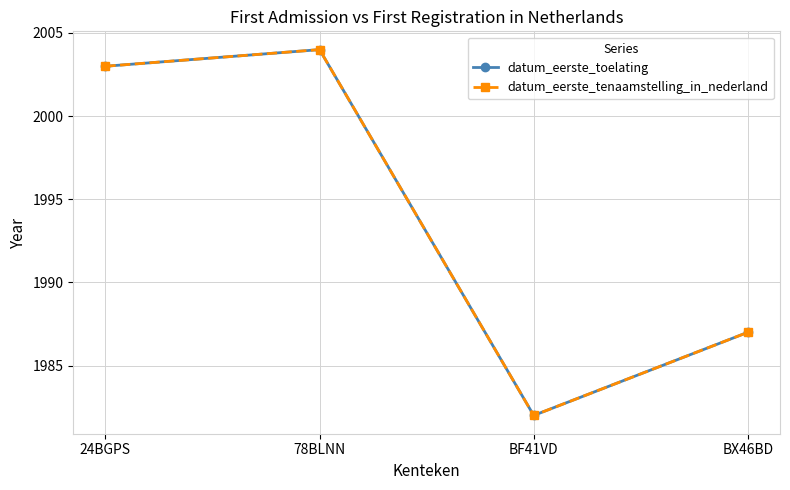

Does the chart have visible grid lines?

Yes